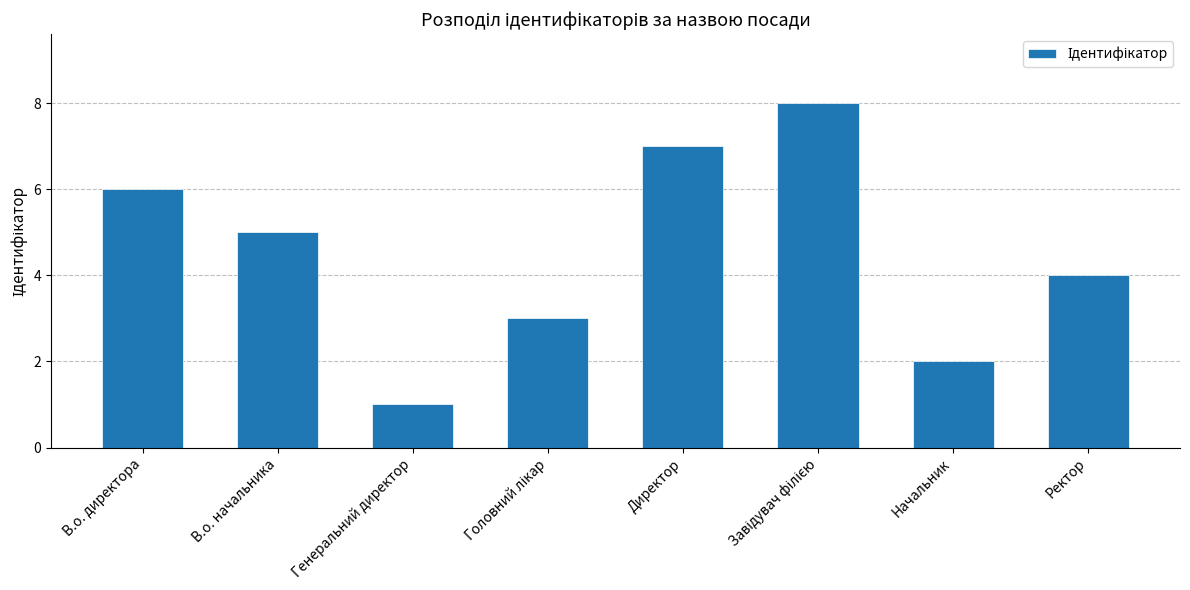

What is the approximate value at Генеральний директор?

1